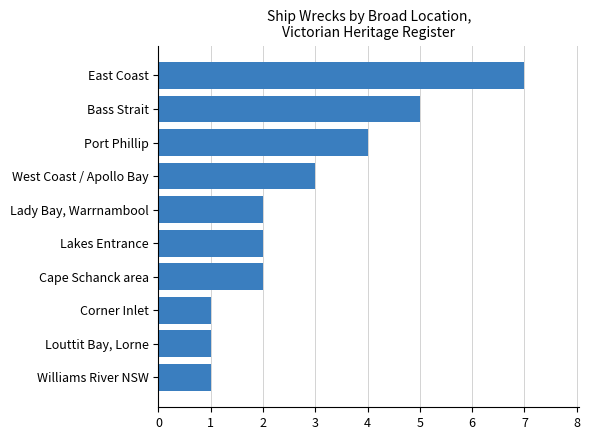

What is the difference between the second highest and second lowest values?

4